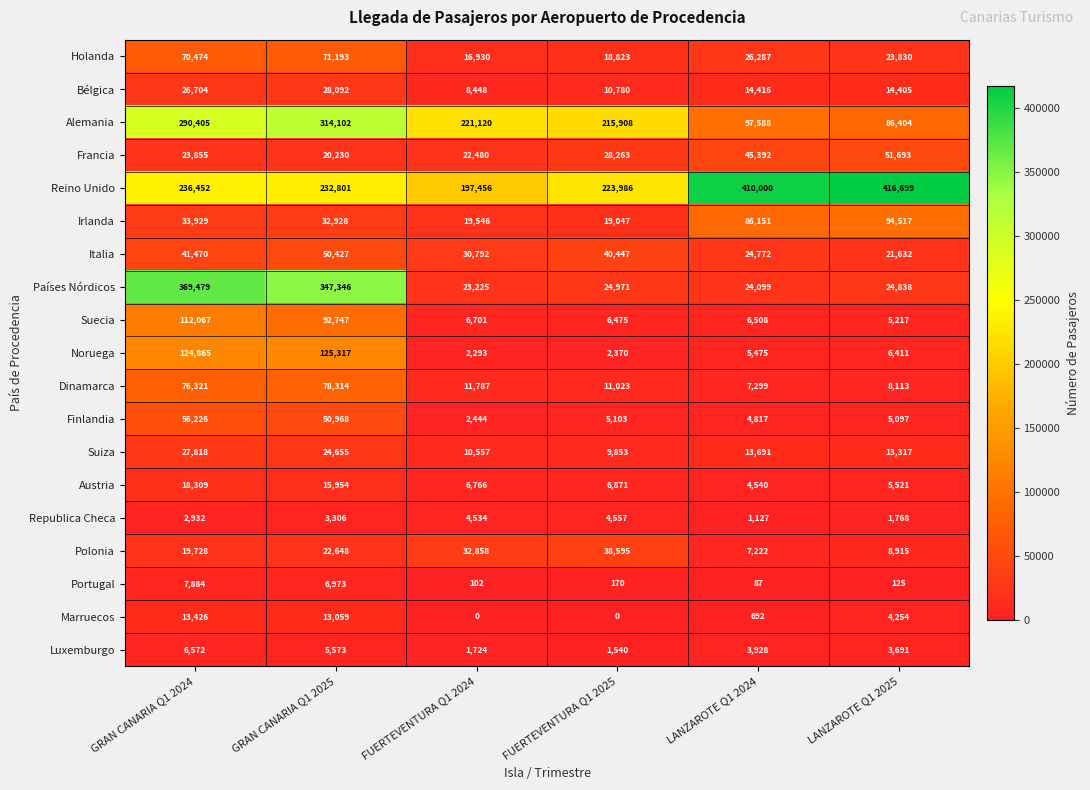

At which label does Finlandia first exceed 5103?

GRAN CANARIA Q1 2024